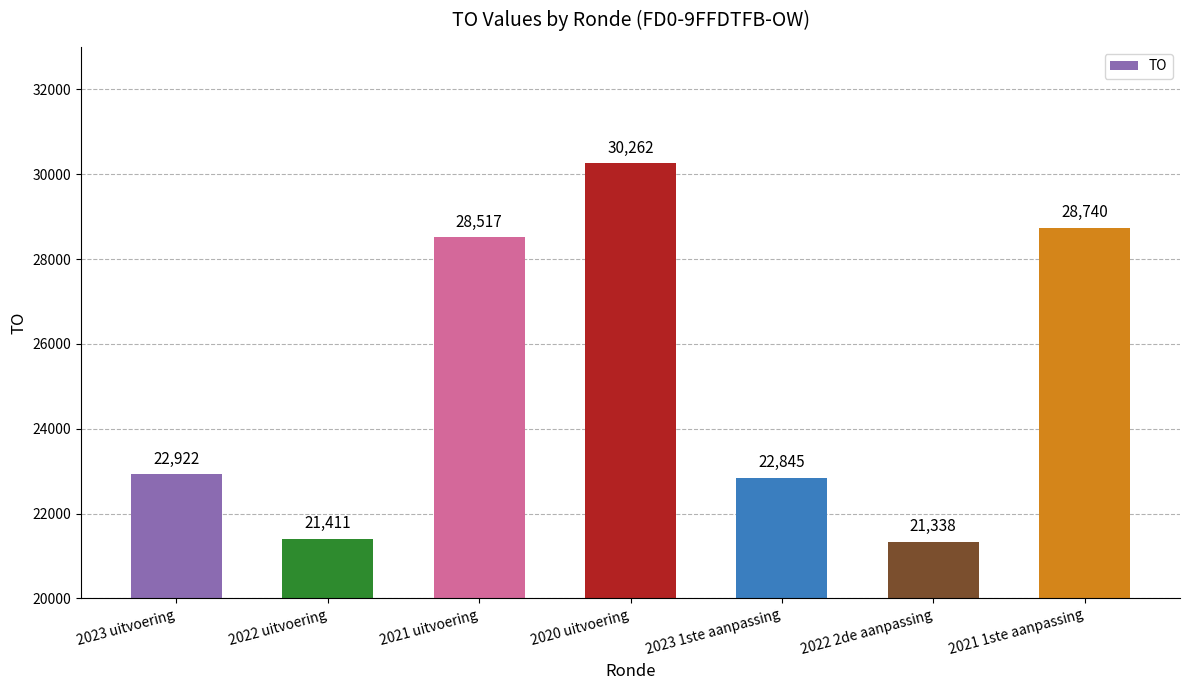

True or false: the data shows 22922 at 2023 uitvoering.

True